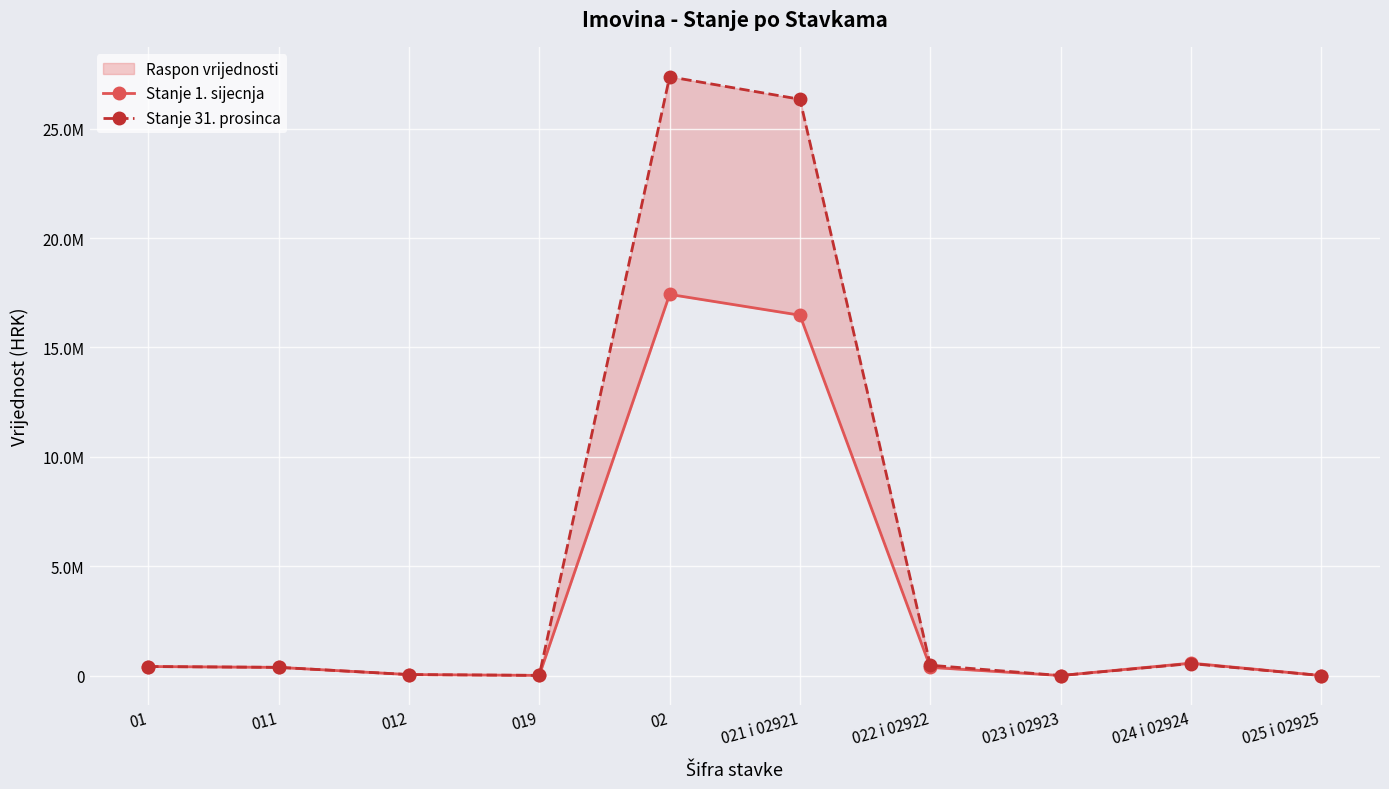

Is the value of Stanje 1. sijecnja at 024 i 02924 greater than the value of Stanje 31. prosinca at 022 i 02922?

Yes